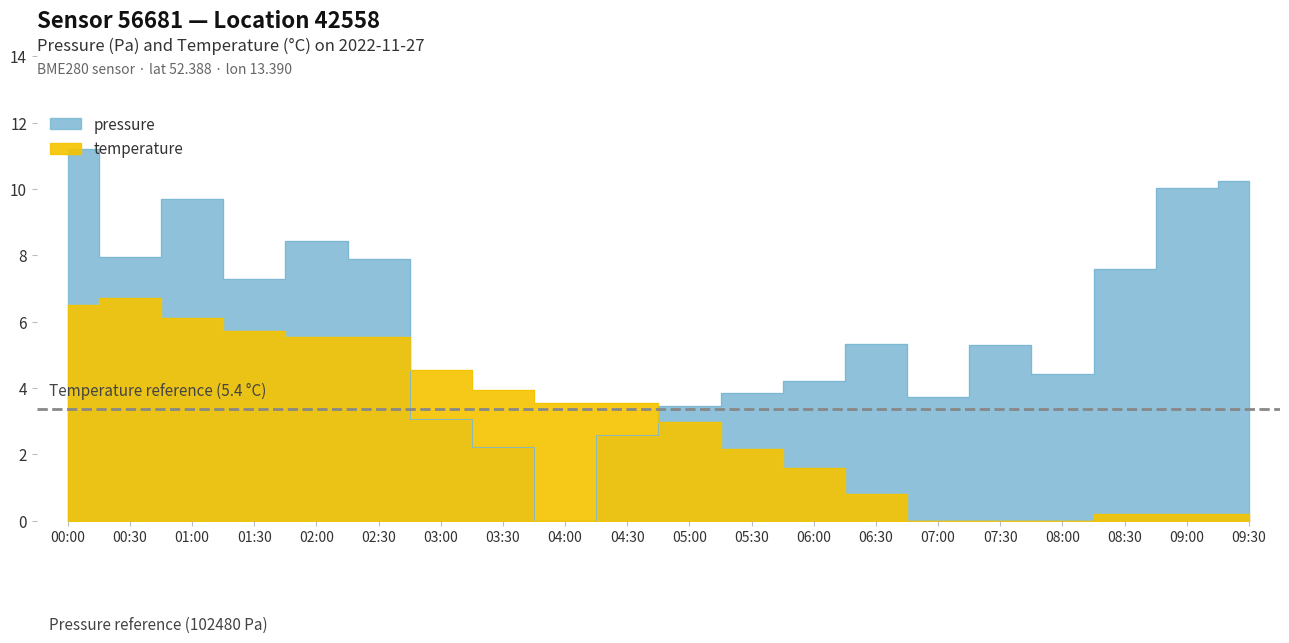

Which series has the widest spread of values?

pressure